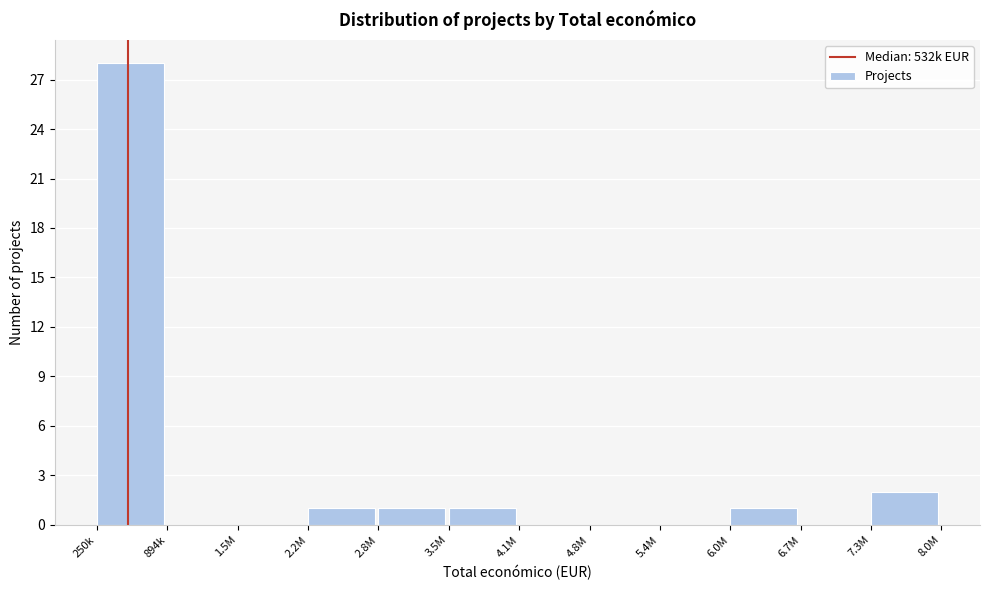

Reading left to right, what are all the values shown in this chart?

250k=28	894k=0	1.5M=0	2.2M=1	2.8M=1	3.5M=1	4.1M=0	4.8M=0	5.4M=0	6.0M=1	6.7M=0	7.3M=2